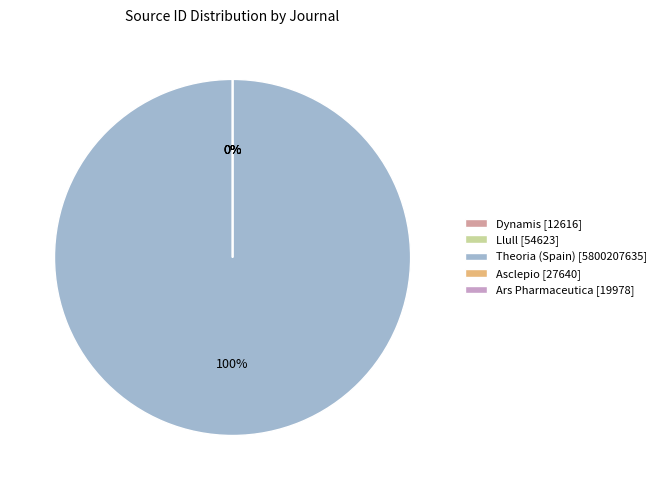

Approximately how many times larger is the value at Theoria (Spain) compared to Dynamis?

459750.1